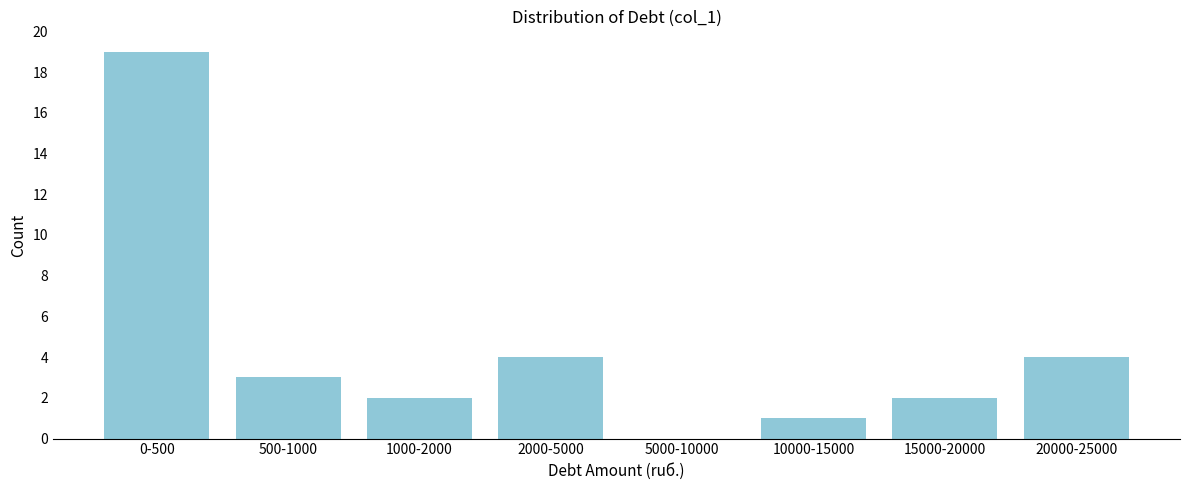

Reading left to right, list all the values displayed in this chart.

0-500=19	500-1000=3	1000-2000=2	2000-5000=4	5000-10000=0	10000-15000=1	15000-20000=2	20000-25000=4